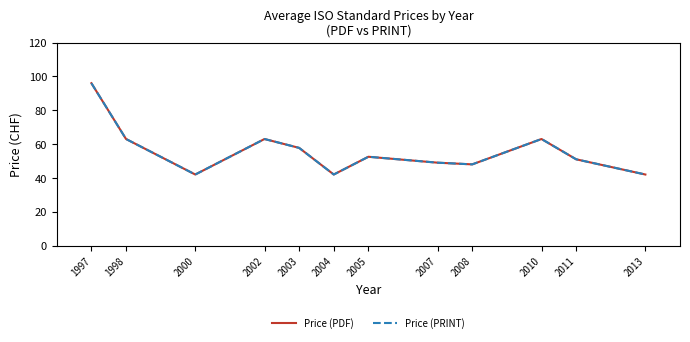

True or false: Price (PDF) has more than 0 points higher than both neighbors.

True